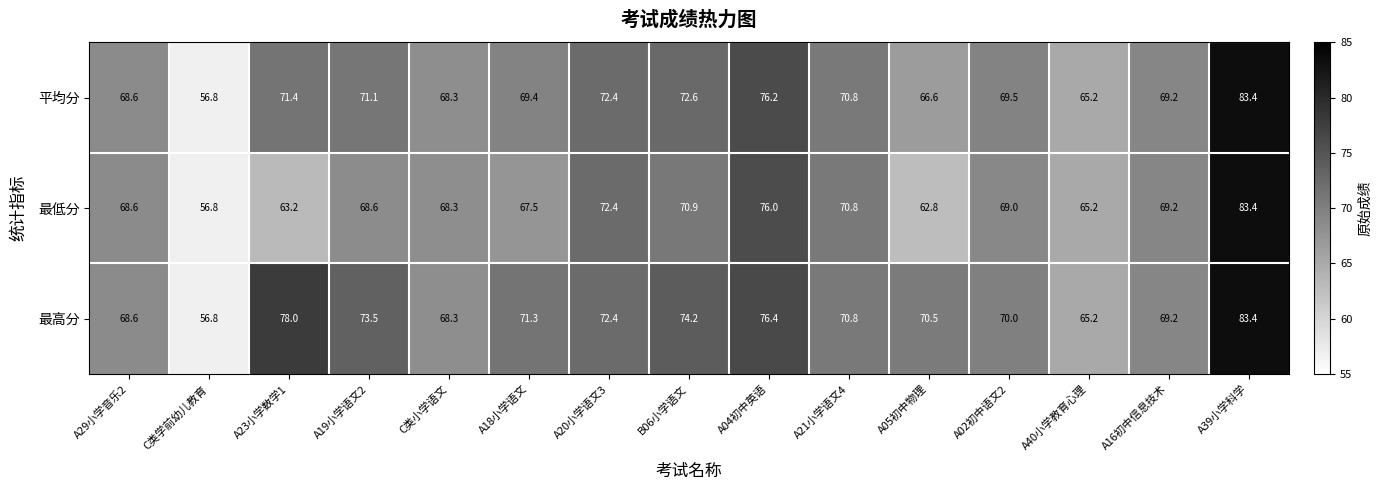

At which label does 最低分 first exceed 68?

A29小学音乐2